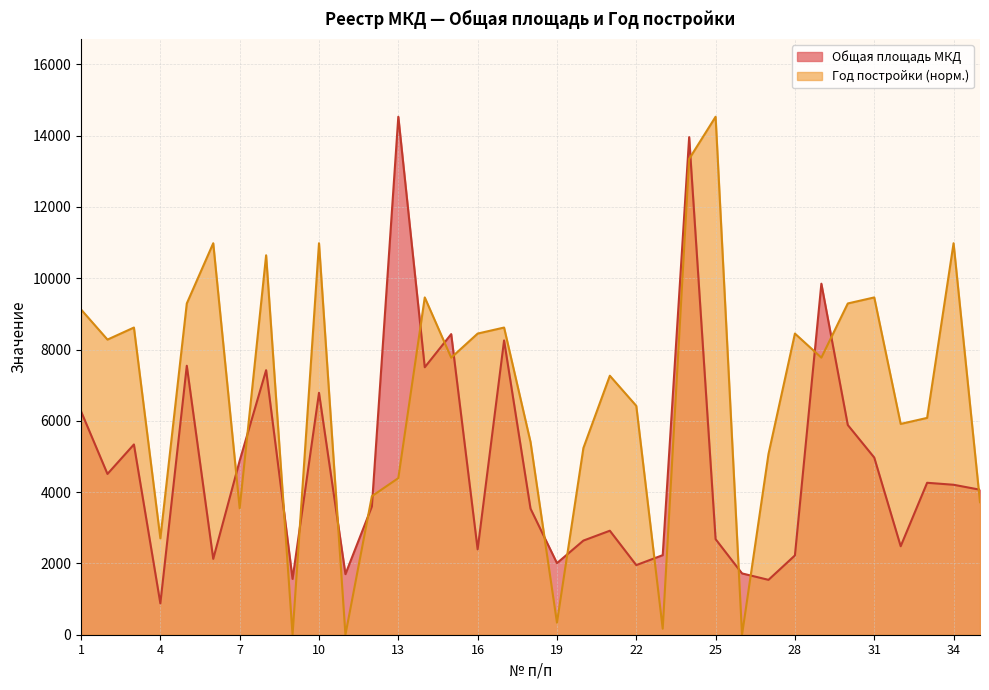

At which label is Общая площадь МКД closest to 7703?

5